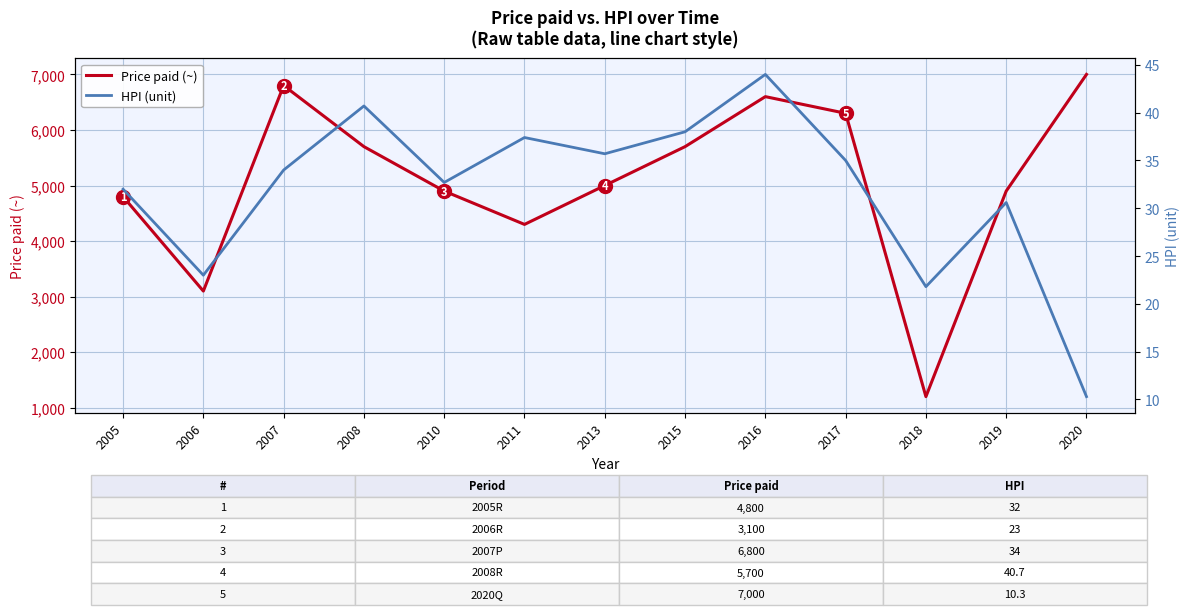

How many series are shown in this chart?

2